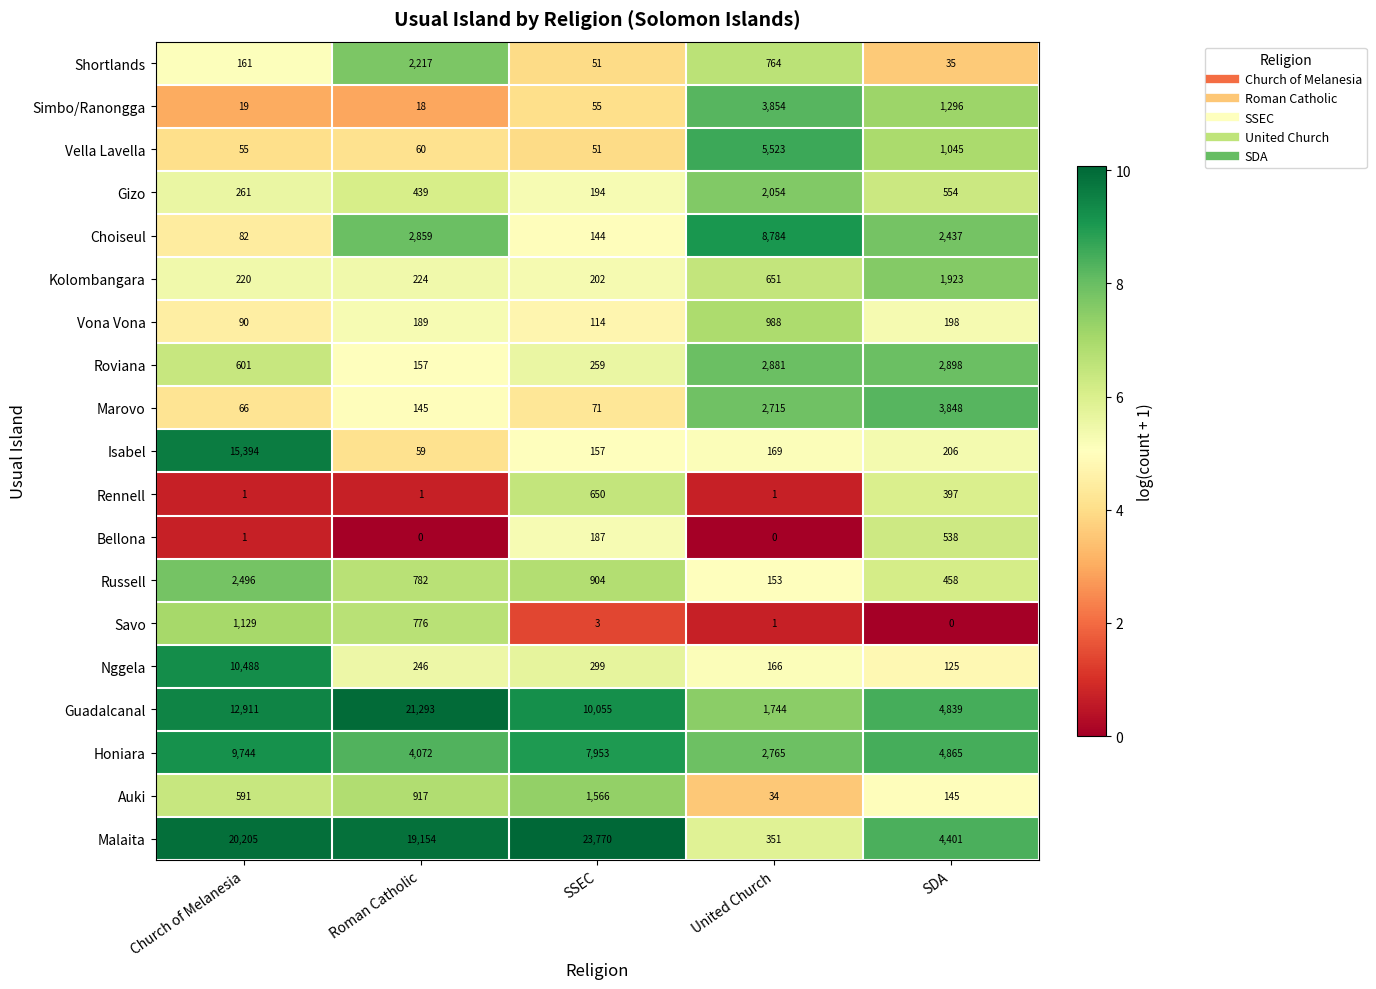

What value does the Roviana series have at SDA, to the nearest 100?

2900